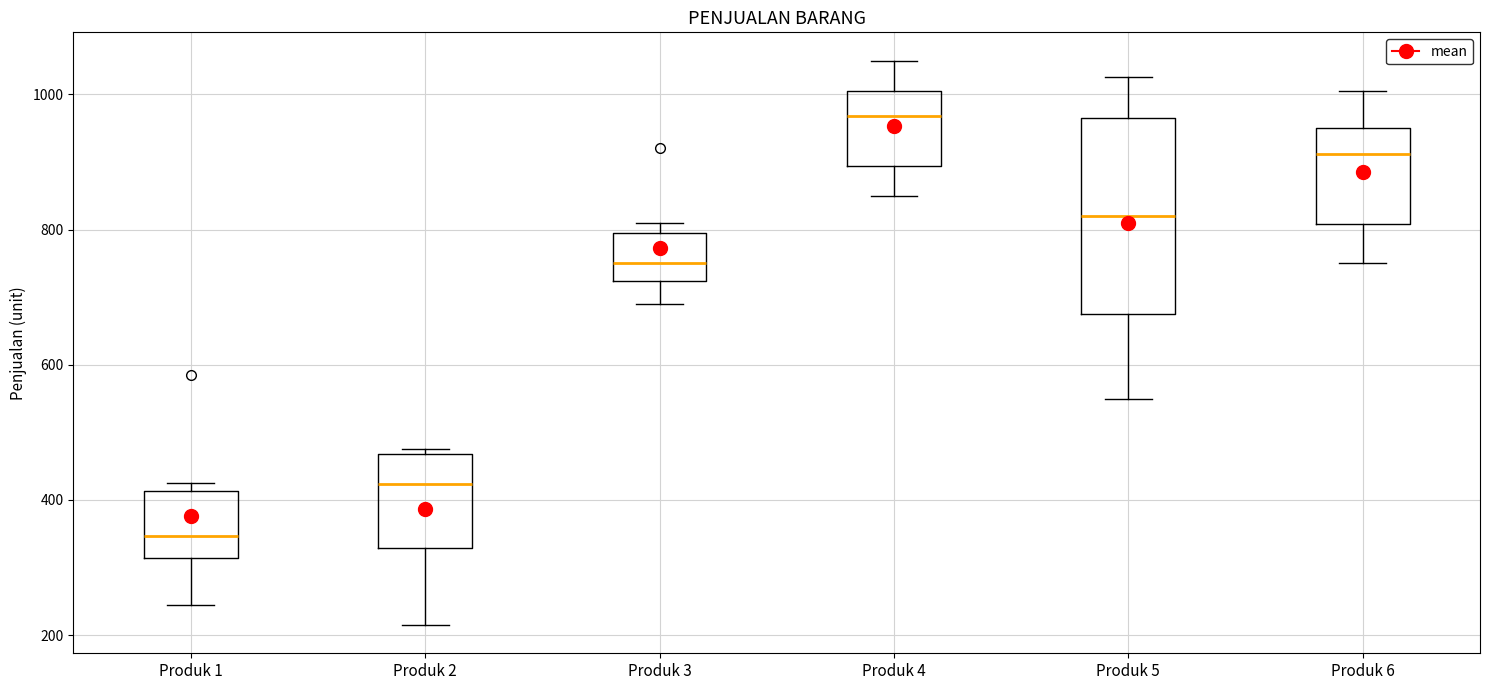

Reading left to right, read every box against the y-axis: the position of its median line, the range the box covers, and the ends of its whiskers. The values are not printed on the chart, so give them approximately, as read against the axis.

Produk 1: median 340, box 320 to 420, whiskers 240 to 420 (just above the box's upper edge)
Produk 2: median 420, box 320 to 460, whiskers 220 to 480
Produk 3: median 760, box 720 to 800, whiskers 700 to 820
Produk 4: median 960, box 900 to 1000, whiskers 860 to 1060
Produk 5: median 820, box 680 to 960, whiskers 560 to 1020
Produk 6: median 920, box 800 to 960, whiskers 760 to 1000